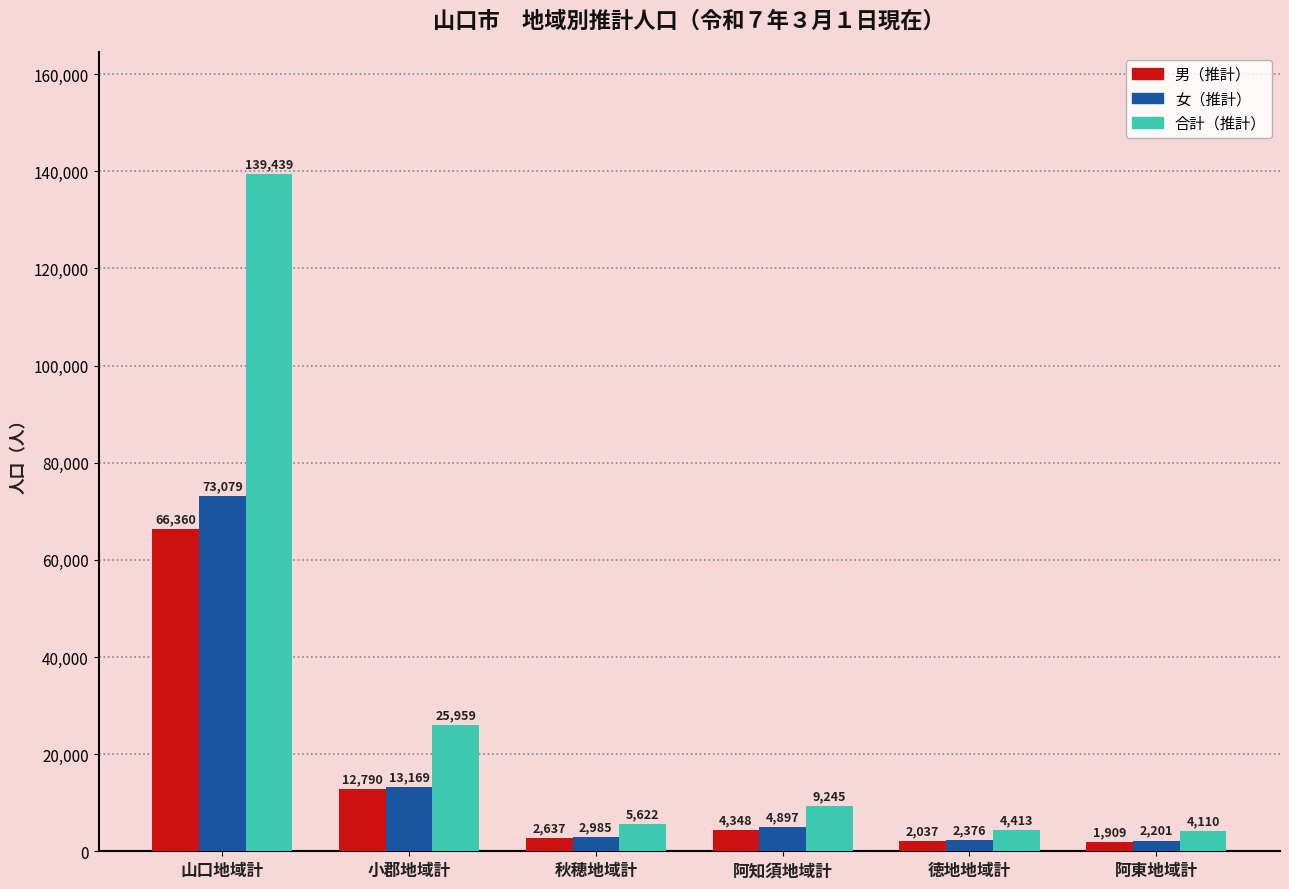

The 合計（推計） series shows 5622 at 秋穂地域計. True or false?

True